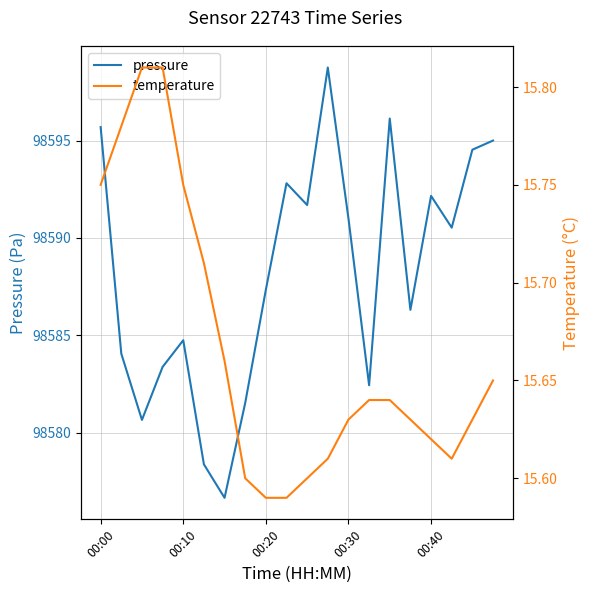

True or false: pressure has a value of 128339.5 at 9.

False